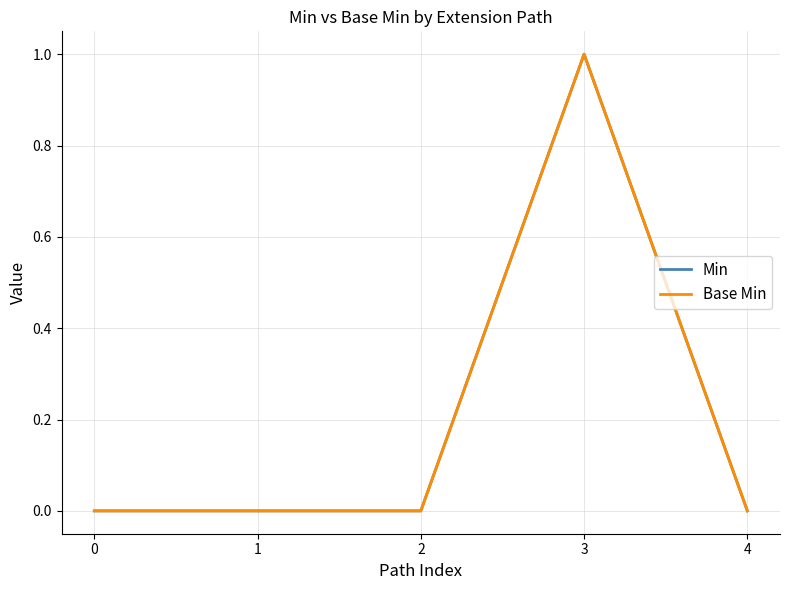

True or false: Base Min and Min intersect in this chart.

False